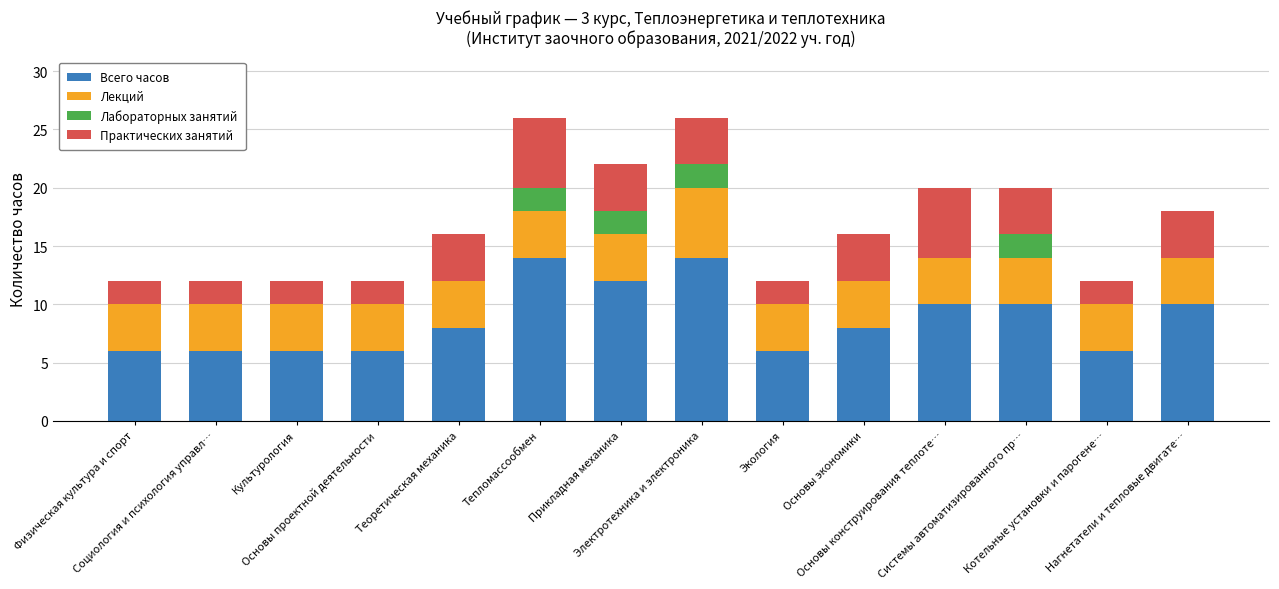

Where is Всего часов nearest to the value 10?

Основы конструирования теплоте…